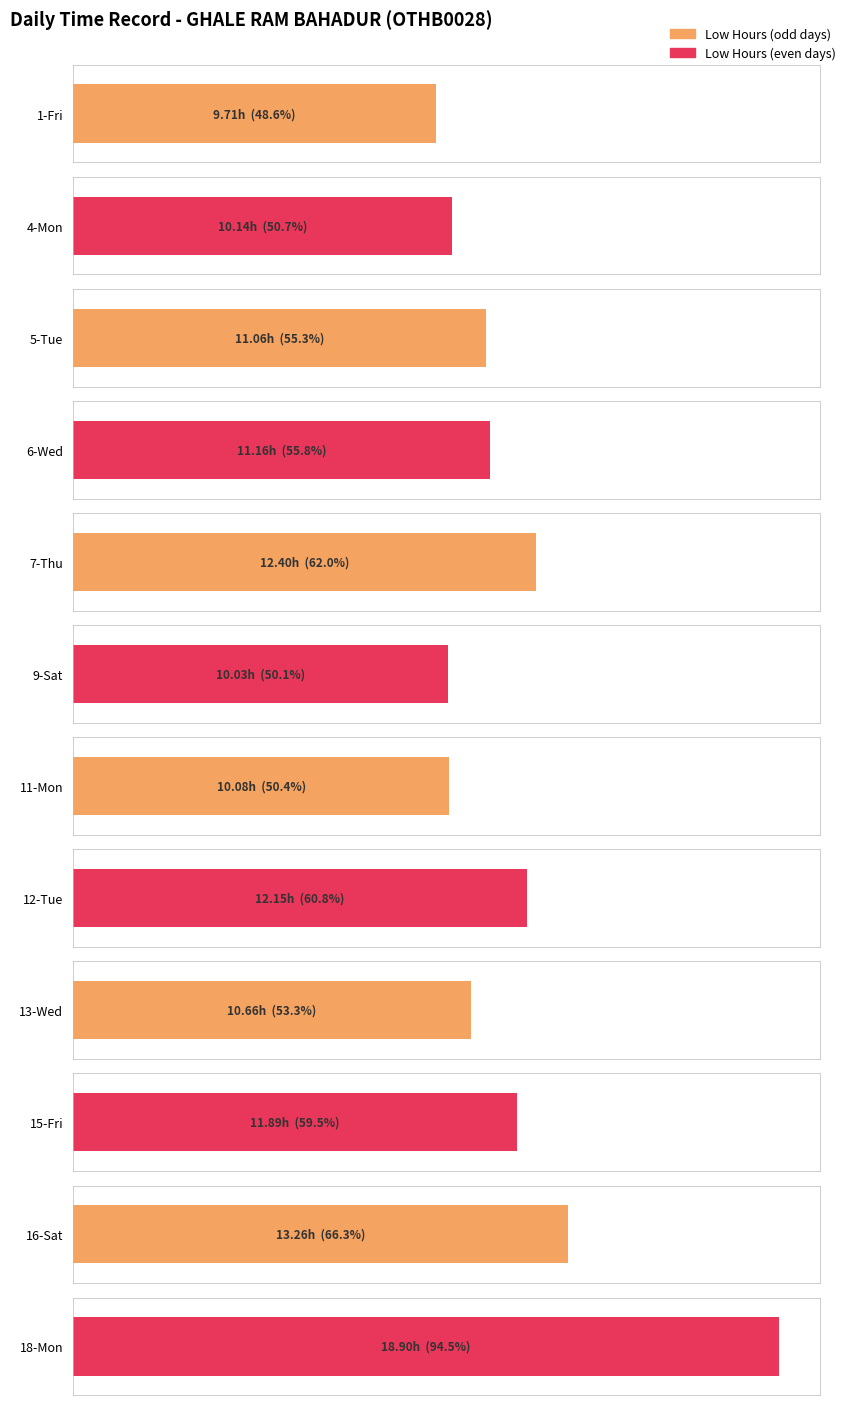

What is the difference between the Low values at 5-Tue and 11-Mon?

1.0